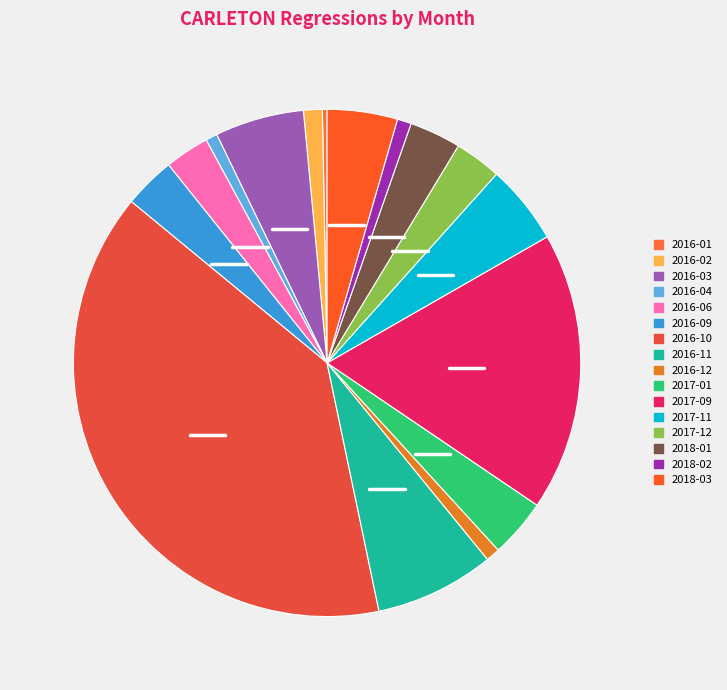

Is there a majority slice in this chart?

No